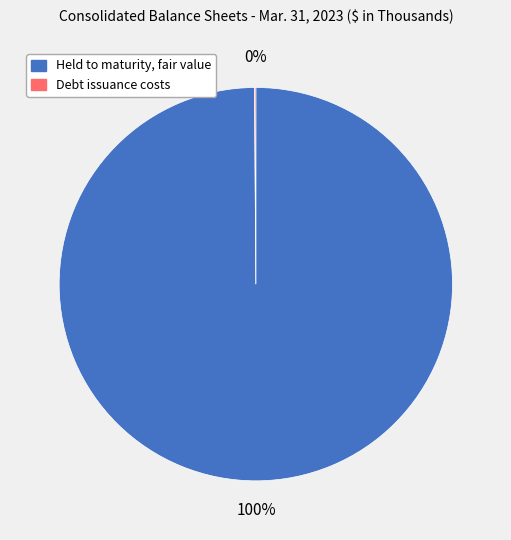

The Held to maturity, fair value slice represents 94% of the pie. True or false?

False